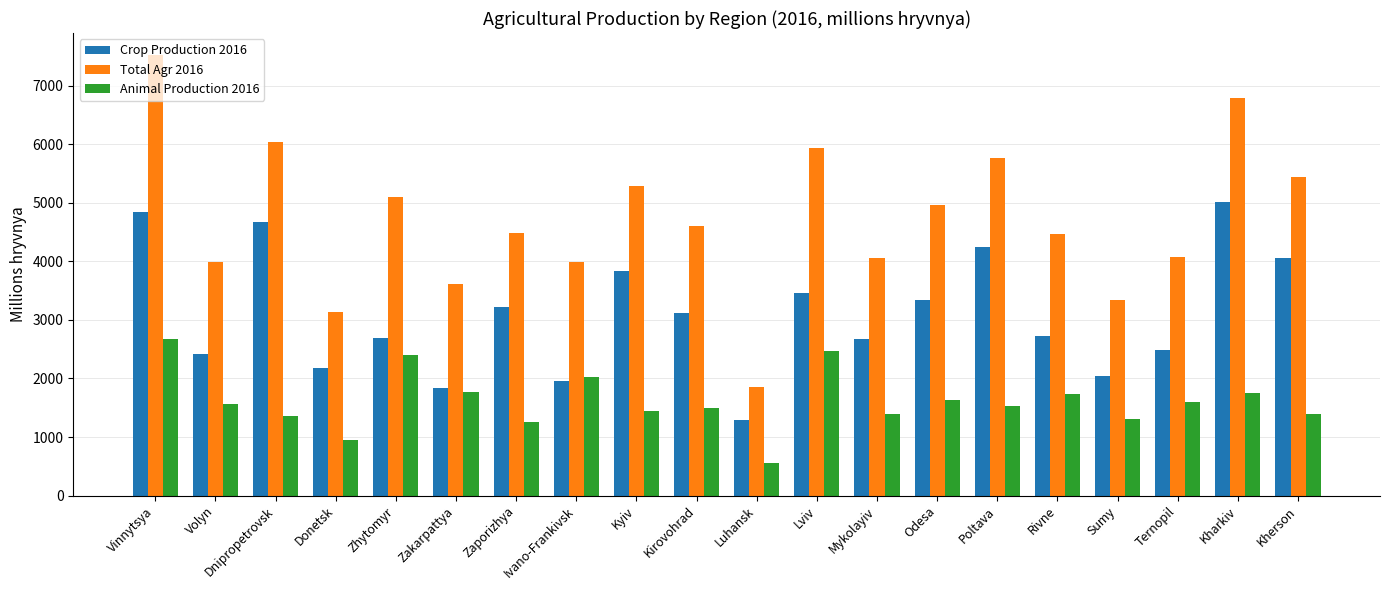

Which category has the lowest value across all series?

Luhansk